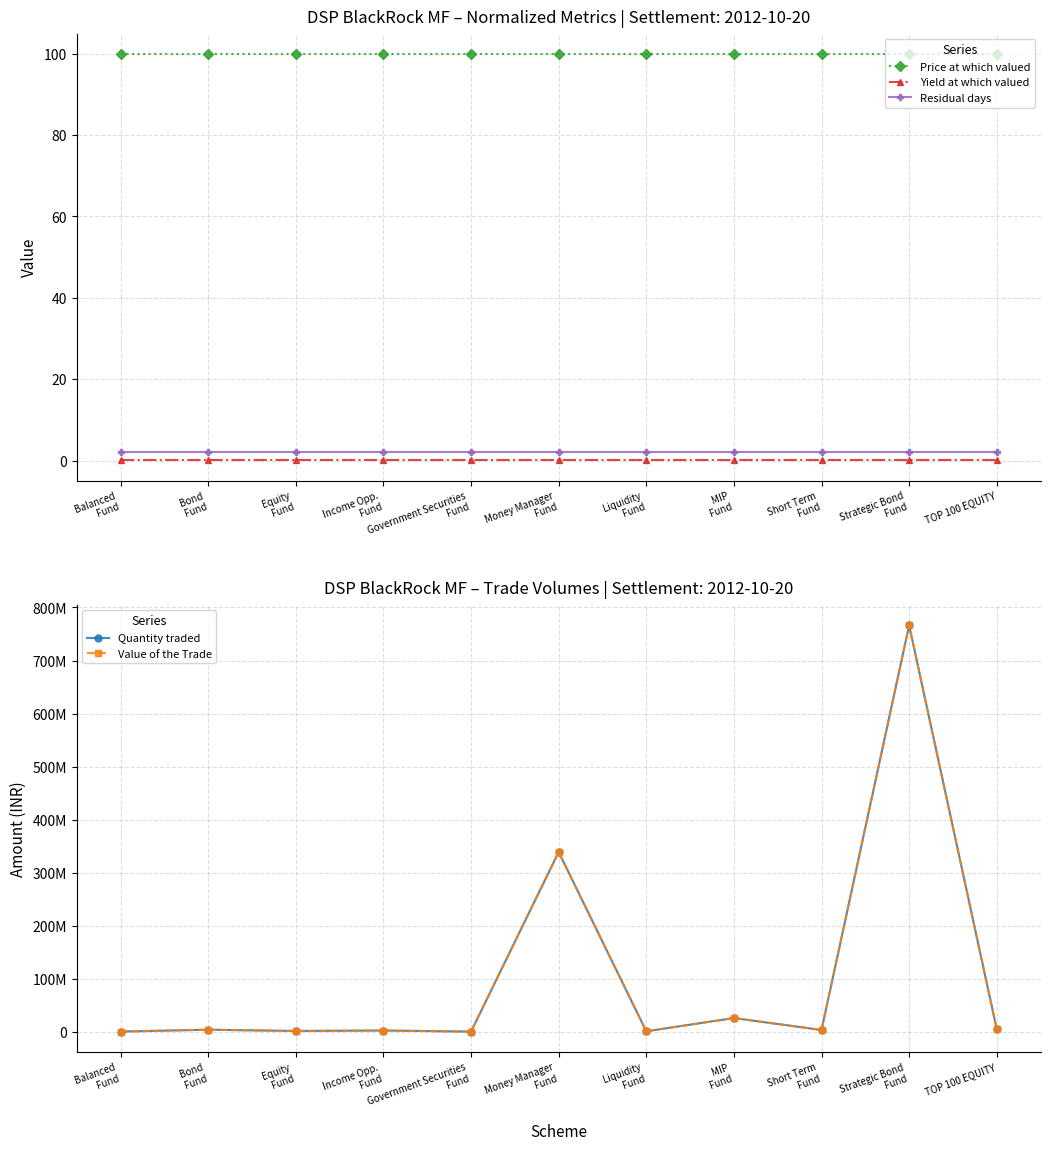

Reading right to left, transcribe all the data shown in this chart.

Price at which valued: 100.0	100.0	100.0	100.0	100.0	100.0	100.0	100.0	100.0	100.0	100.0
Yield at which valued: 0.1	0.1	0.1	0.1	0.1	0.1	0.1	0.1	0.1	0.1	0.1
Residual days: 2.0	2.0	2.0	2.0	2.0	2.0	2.0	2.0	2.0	2.0	2.0
Quantity traded: 5000000.0	766500000.0	3500000.0	26000000.0	1000000.0	339000000.0	400000.0	2500000.0	1600000.0	4000000.0	500000.0
Value of the Trade: 4997809.2	766164147.2	3498466.4	25988607.7	999561.8	338851462.4	399824.7	2498904.6	1599298.9	3998247.3	499780.9